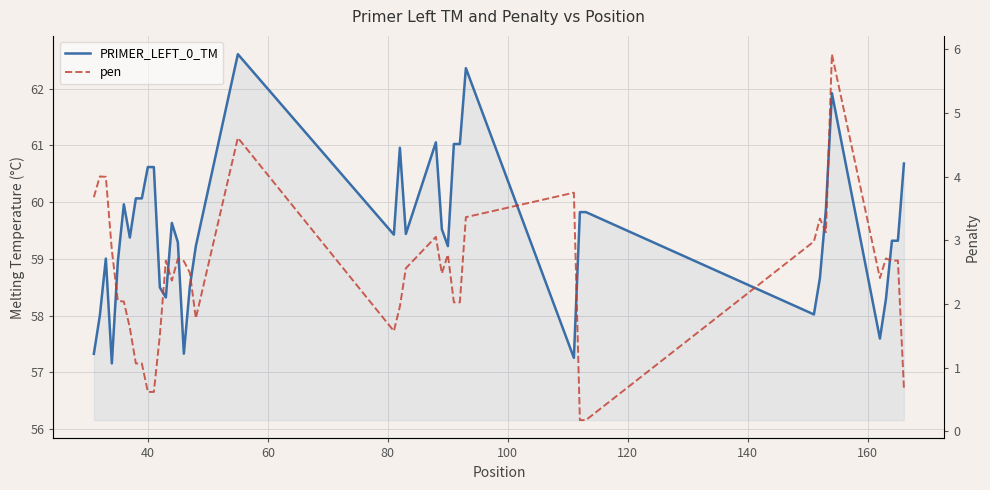

What is the lowest value of the PRIMER_LEFT_0_TM series?

57.2